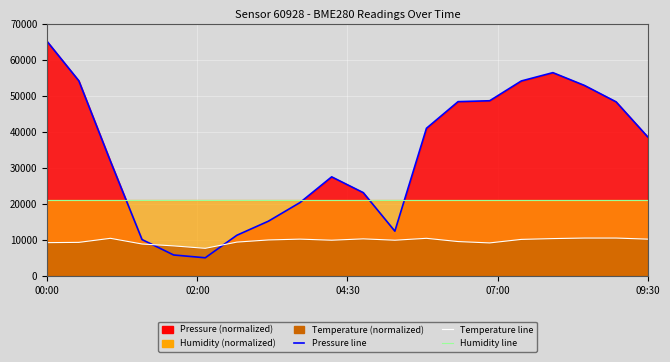

List the series in order of their overall mean, lowest first.

Temperature line, Humidity line, Pressure line